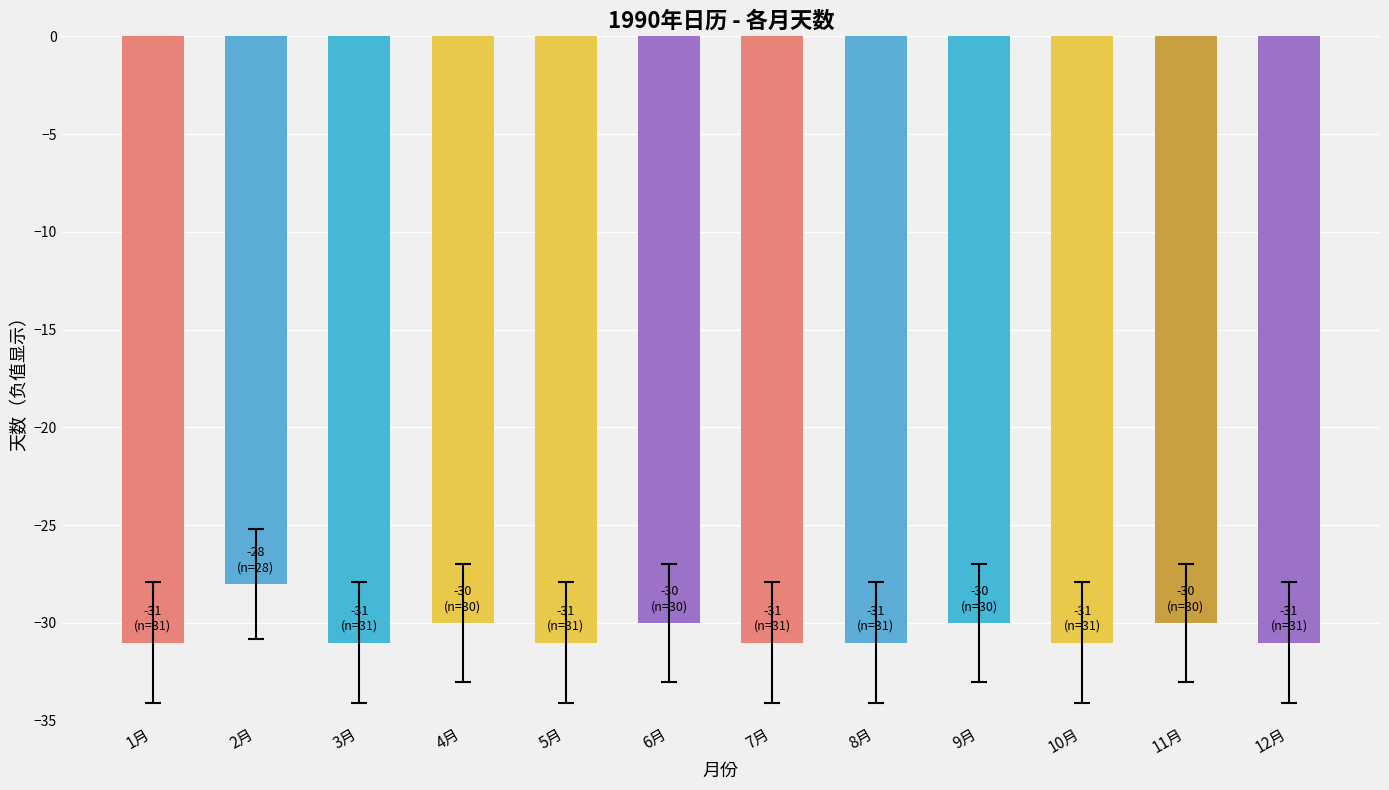

Reading left to right, list all the values displayed in this chart.

1月=-31	2月=-28	3月=-31	4月=-30	5月=-31	6月=-30	7月=-31	8月=-31	9月=-30	10月=-31	11月=-30	12月=-31